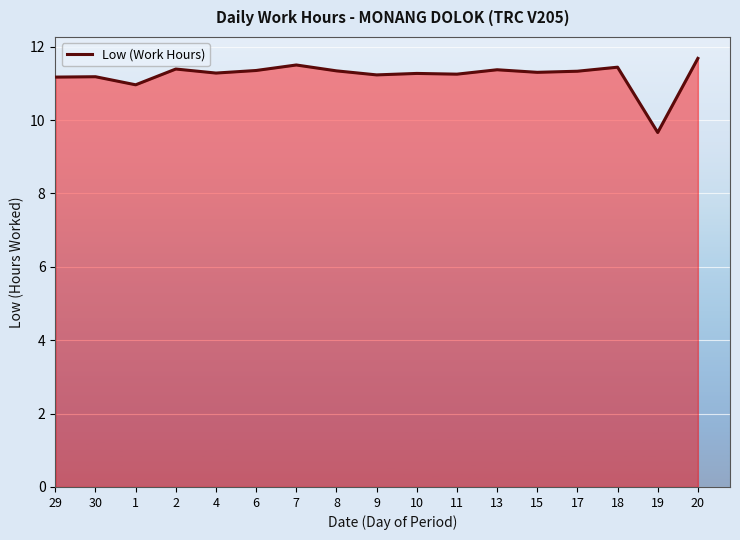

At which category does the chart reach its peak across all series?

20